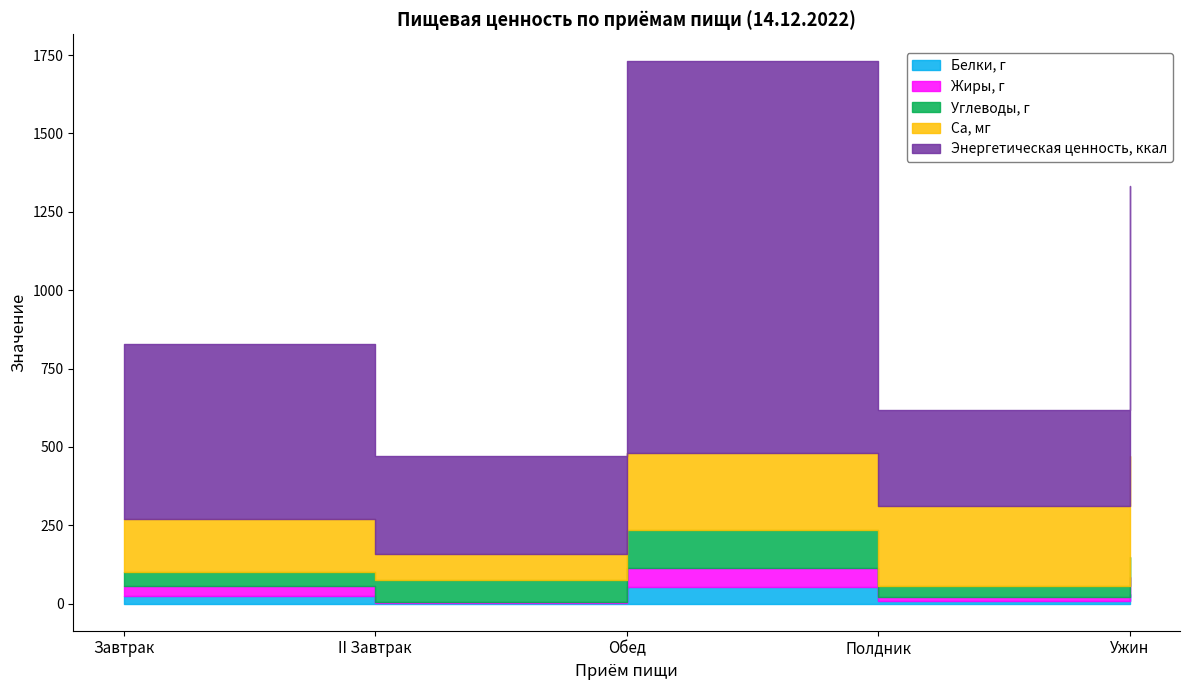

What is the difference between the maximum and minimum values in the Жиры, г series?

57.0